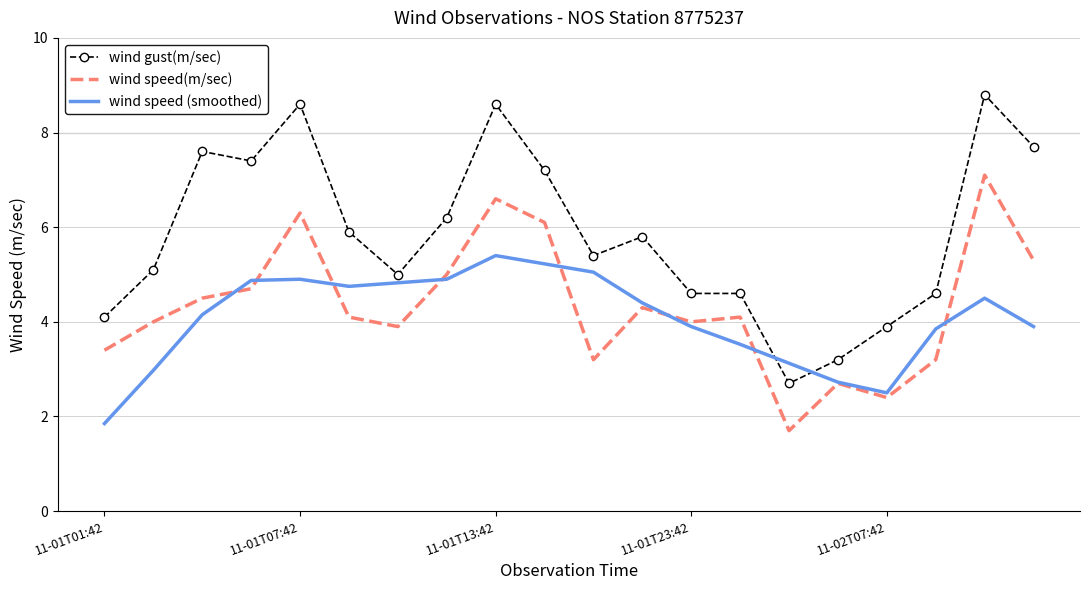

Which series has the largest total across all categories?

wind gust(m/sec)